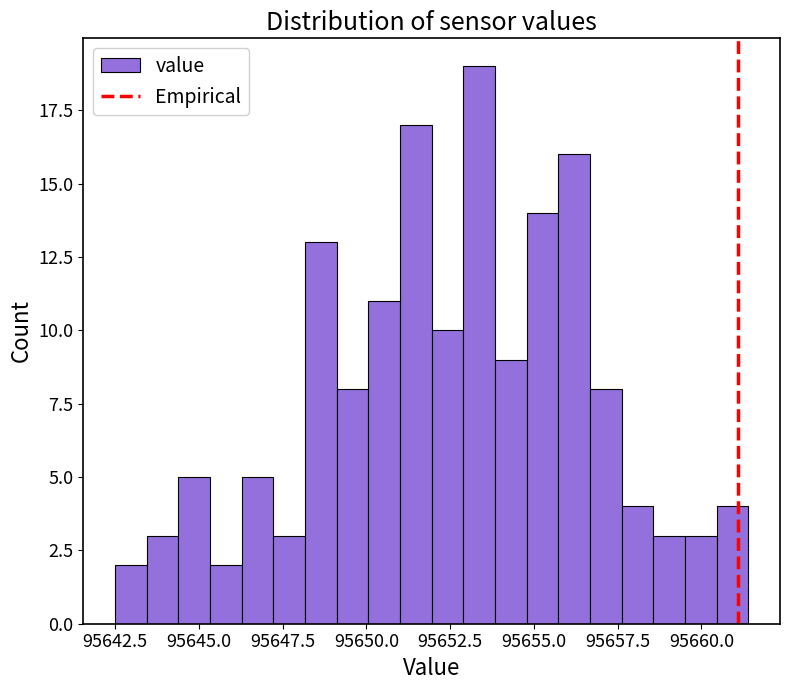

Around what value on the x-axis is the tallest bar? Give the approximate position of its centre, as read against the axis.

95653.5